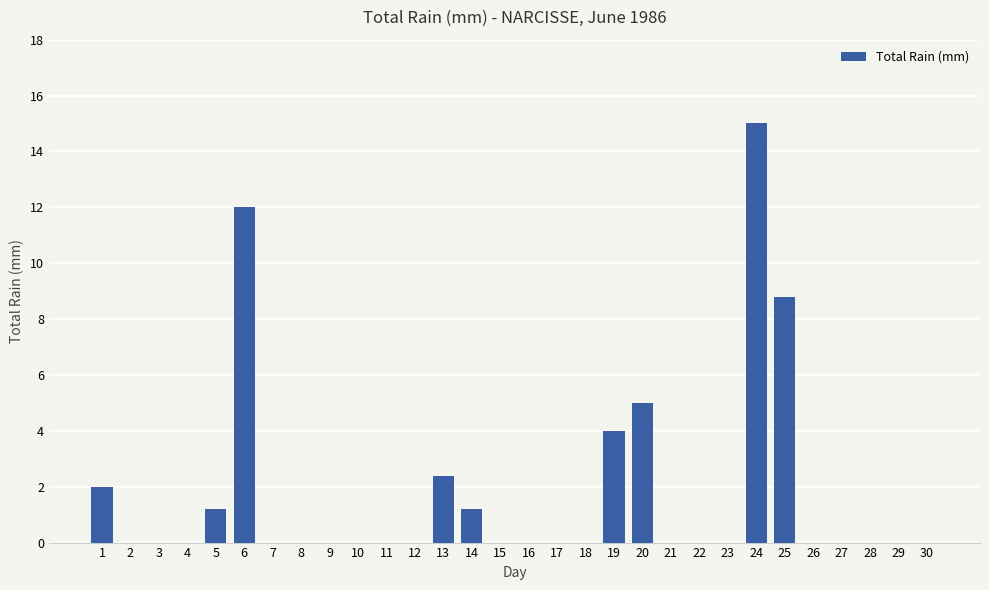

Reading left to right, extract all data points from this chart.

2.0	0.0	0.0	0.0	1.2	12.0	0.0	0.0	0.0	0.0	0.0	0.0	2.4	1.2	0.0	0.0	0.0	0.0	4.0	5.0	0.0	0.0	0.0	15.0	8.8	0.0	0.0	0.0	0.0	0.0